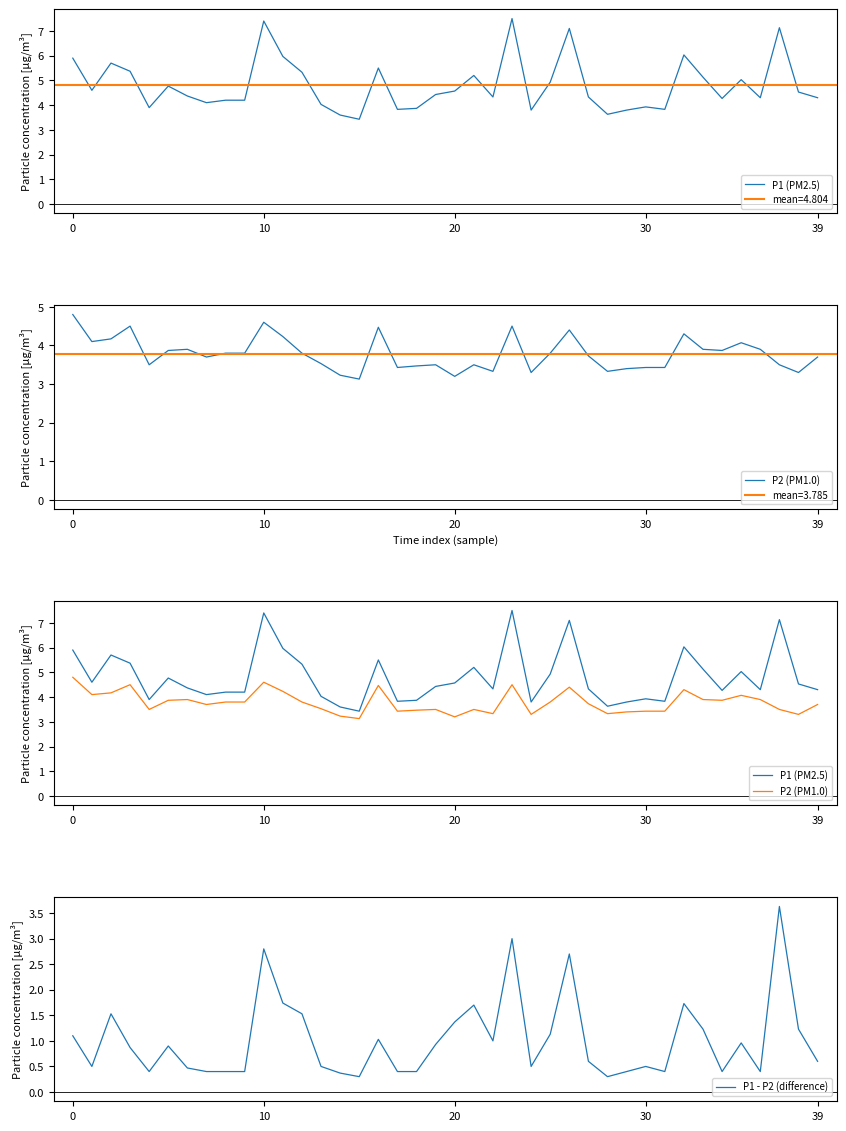

What is the label of the 9th point from the left?

8